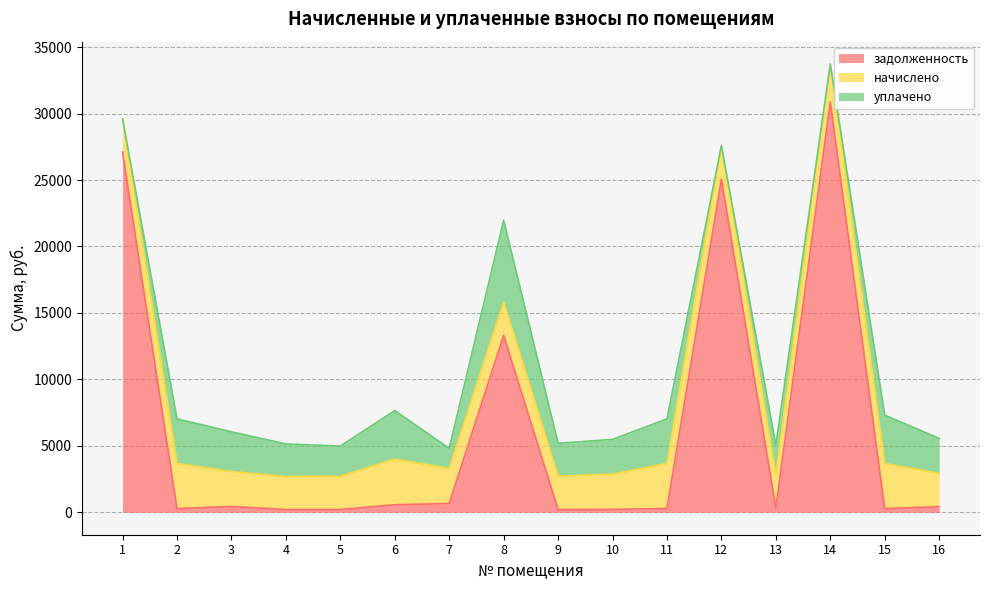

Which has a higher value, 3 or 11?

3